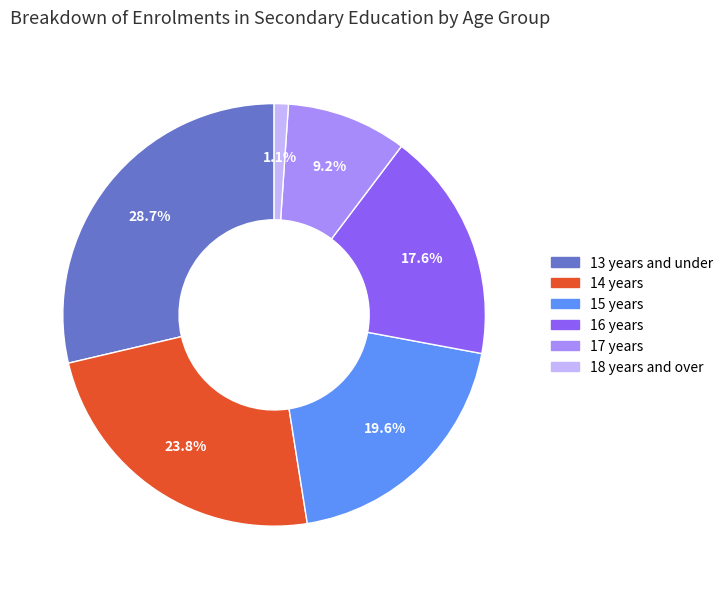

The 16 years slice represents 24% of the pie. True or false?

False